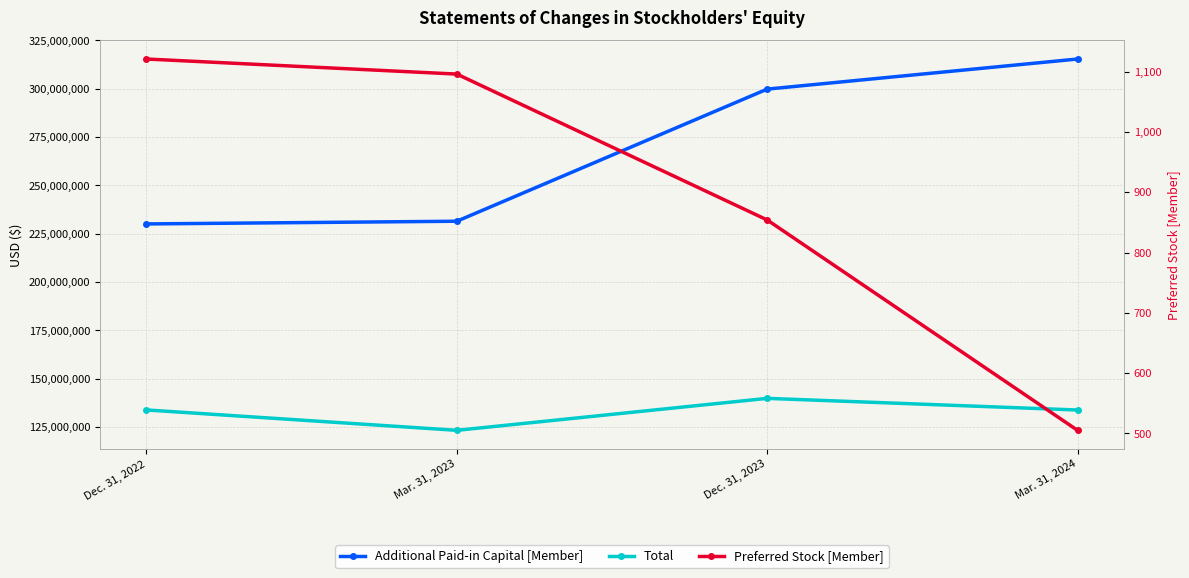

Does the chart display data point markers on the line(s)?

Yes